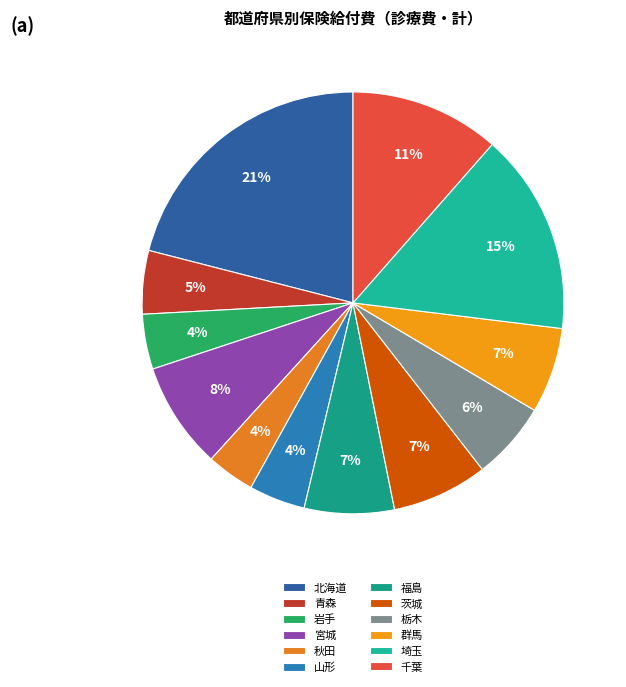

Is there a majority slice in this chart?

No